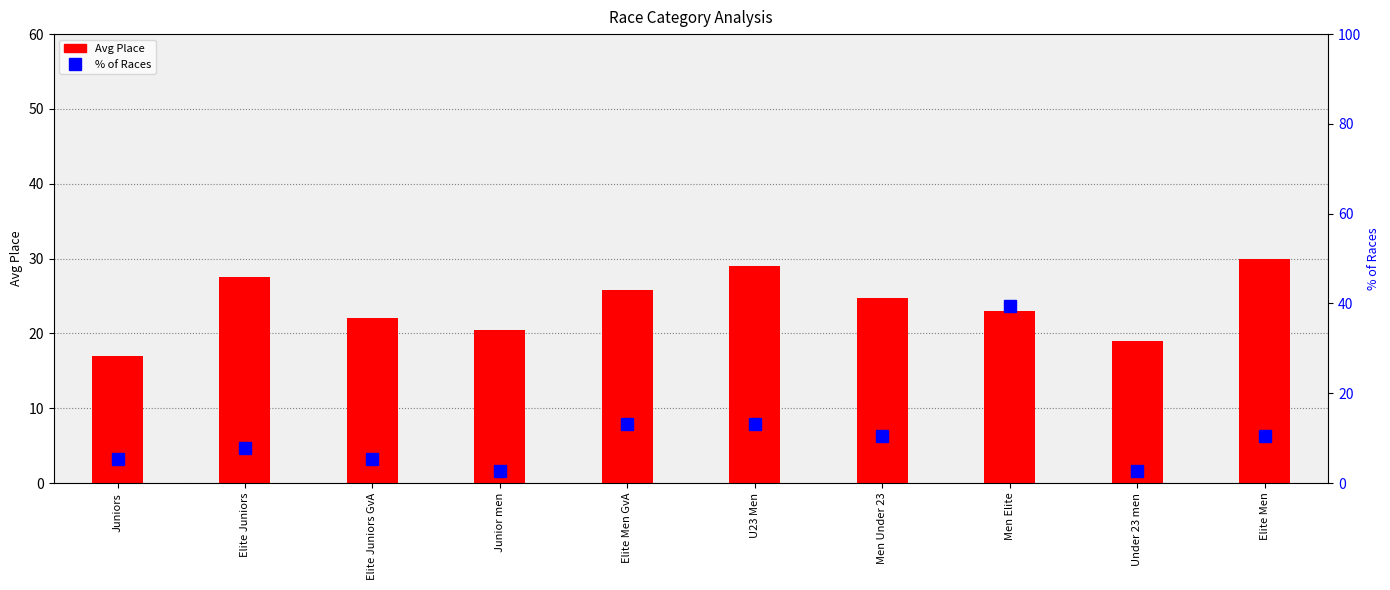

How many groups of bars are there?

10